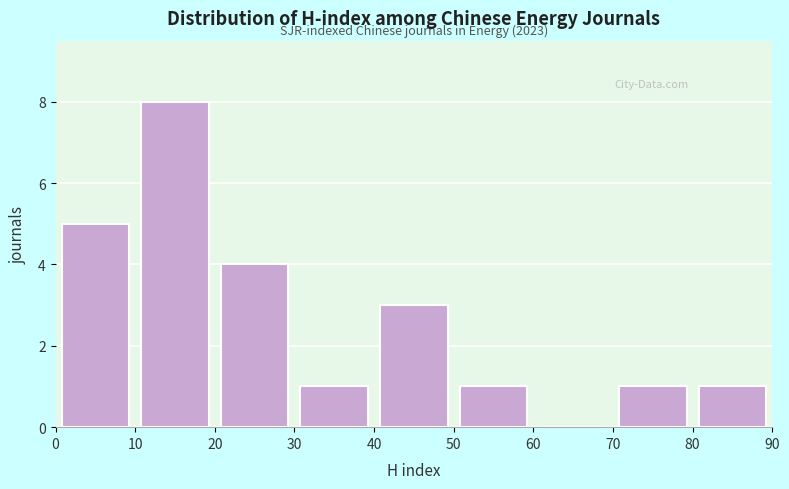

Over which range of the x-axis is the bar tallest?

10 to 20